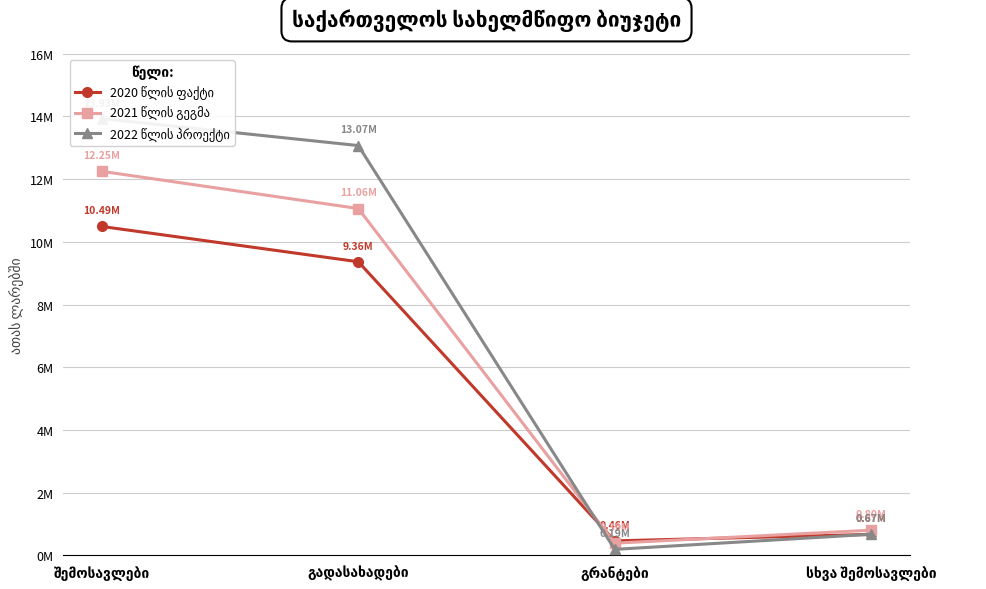

What value does the 2022 წლის პროექტი series have at გადასახადები?

13071400.0